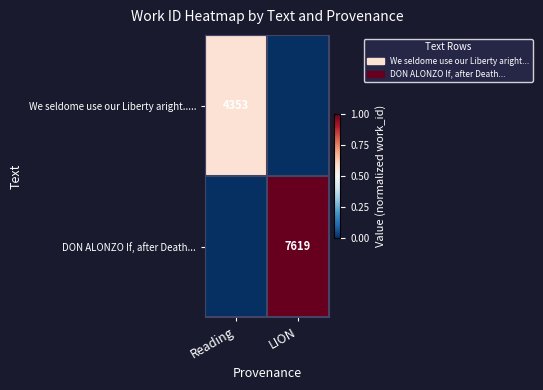

Is it true that DON ALONZO If, after Death... equals 10213 at LION?

False